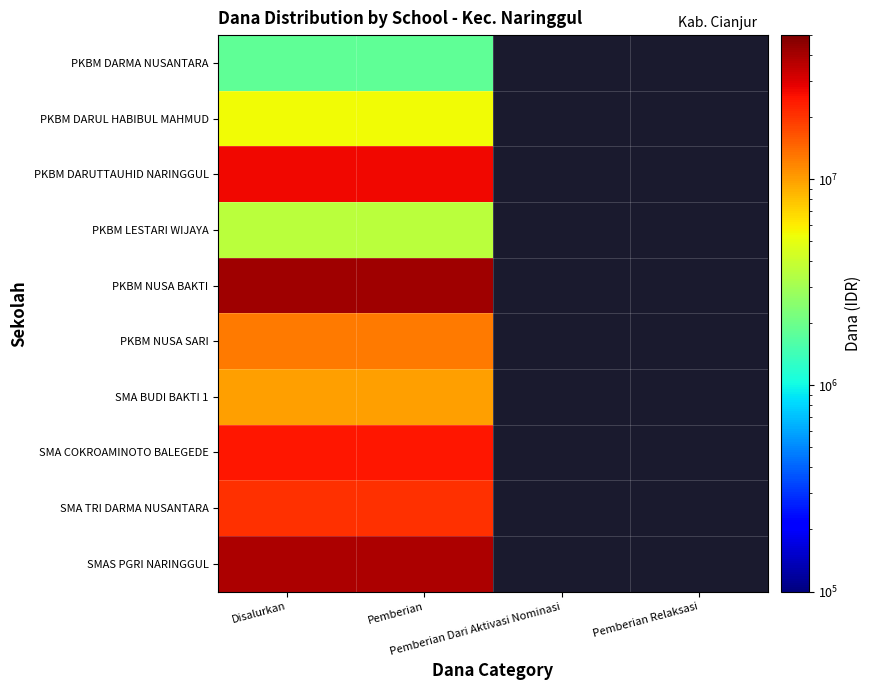

At which category does the chart reach its minimum across all series?

Disalurkan